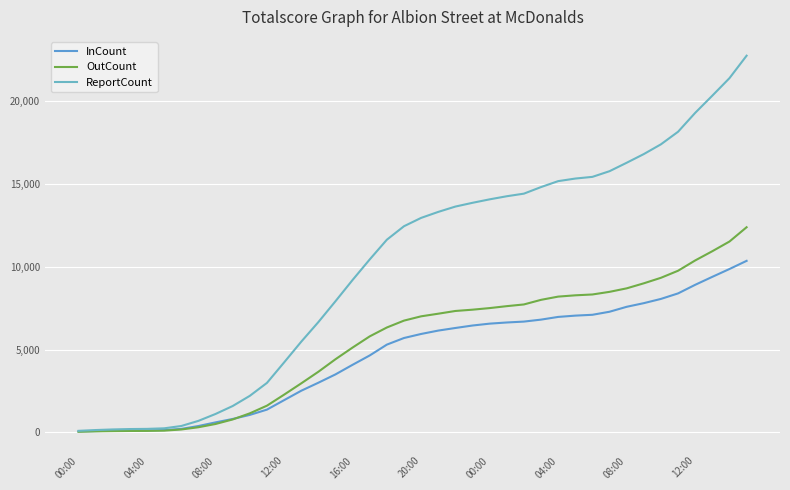

Which series has the largest total across all categories?

ReportCount